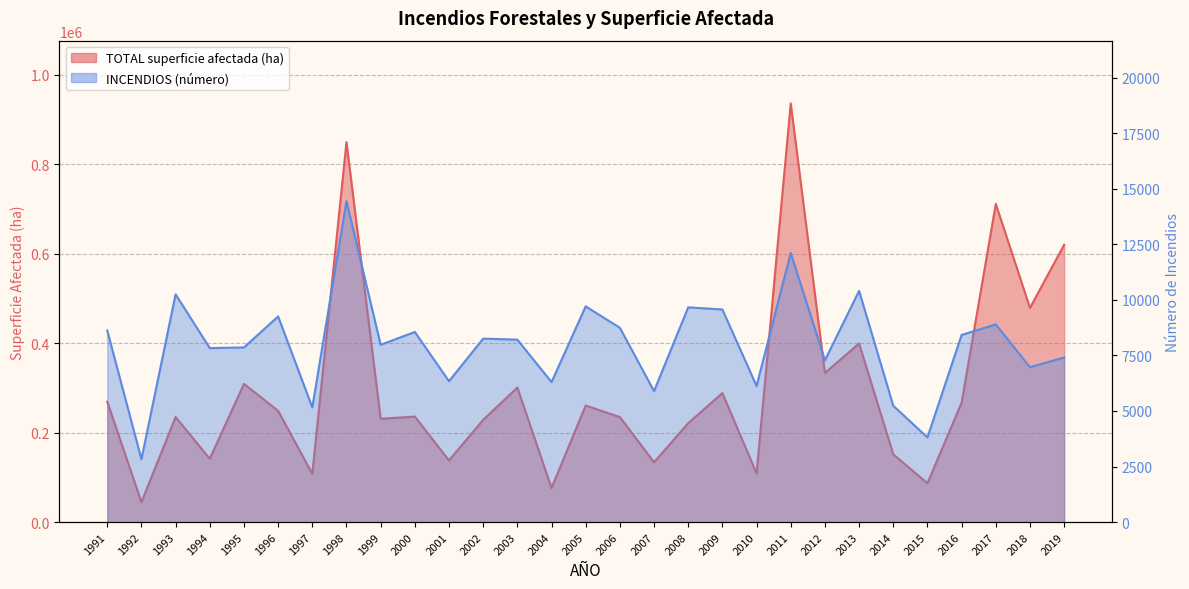

True or false: INCENDIOS and TOTAL intersect in this chart.

False